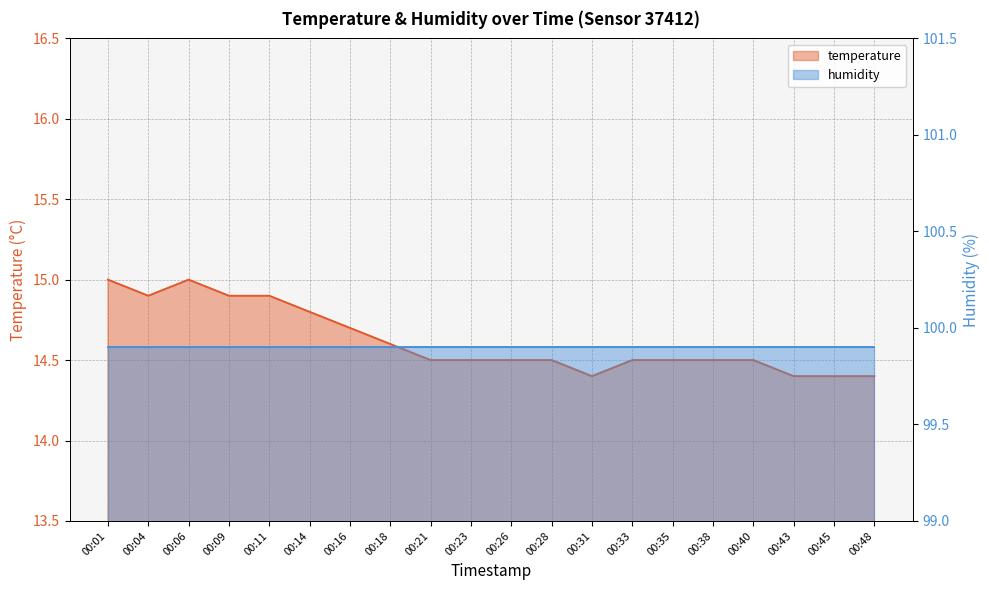

True or false: the data has more than 1 interior local peaks.

False